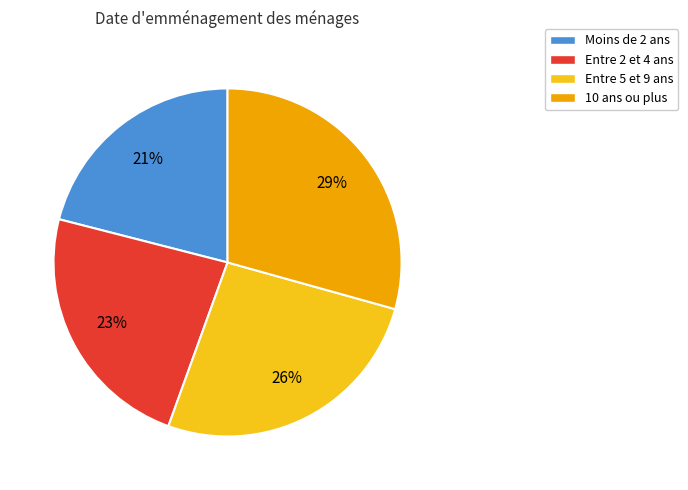

Count the number of slices in the pie.

4